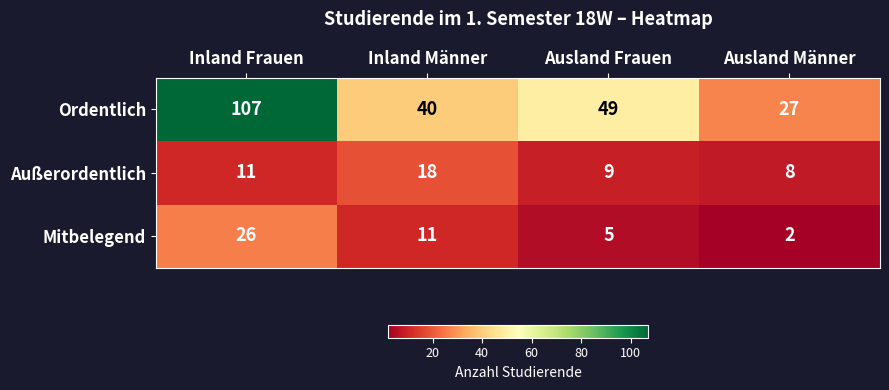

What is the maximum value for Ordentlich?

107